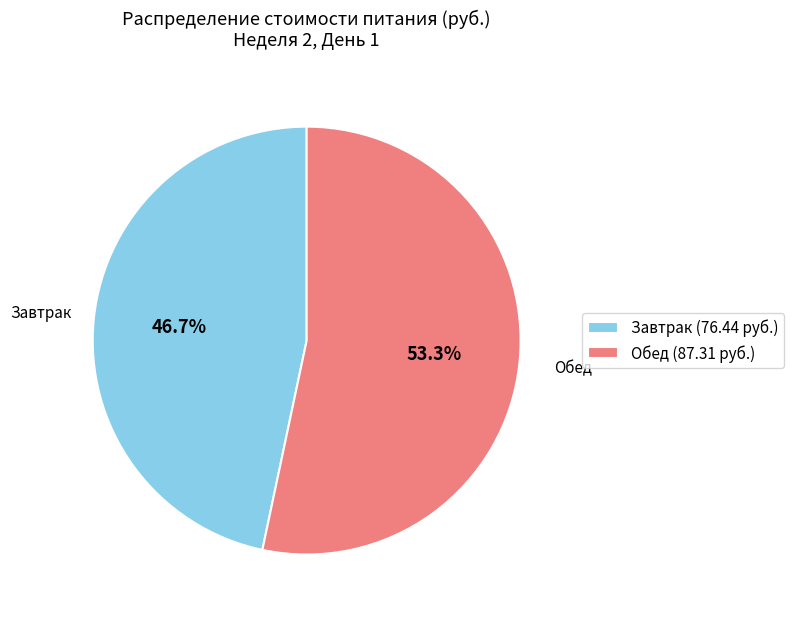

Rank the categories by value from highest to lowest.

Обед (87.31 руб.), Завтрак (76.44 руб.)